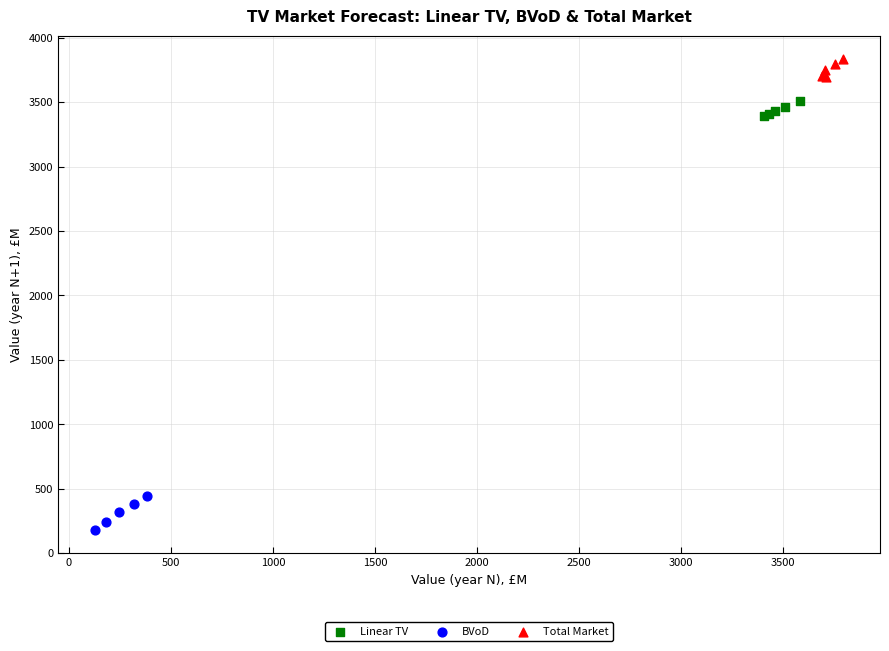

Which series reaches the minimum Y coordinate?

BVoD